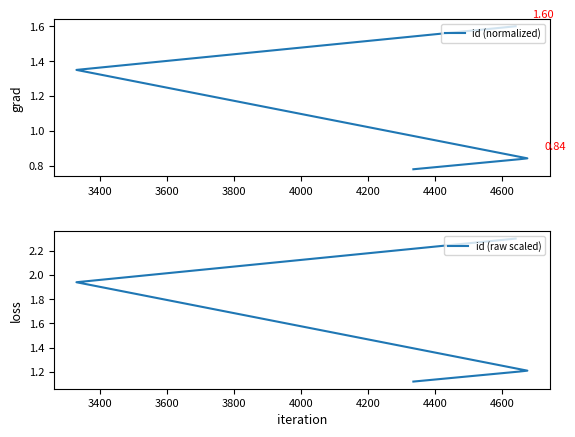

What is the value of the id (raw scaled) point at the 5th from the left?

2.3